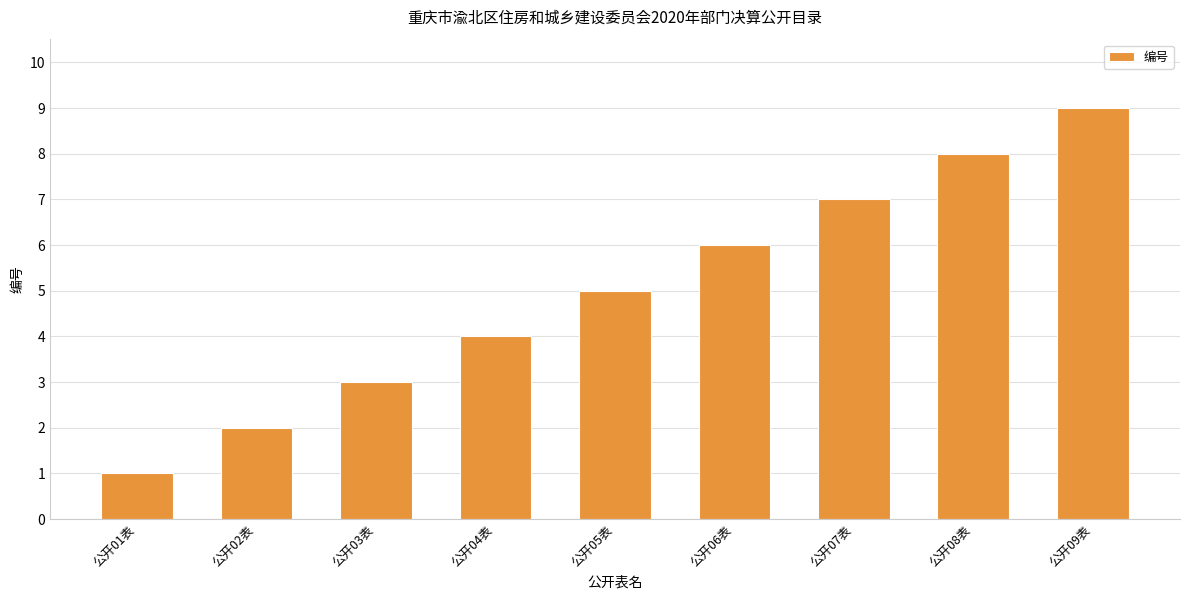

List the labels in order of value, smallest first.

公开01表, 公开02表, 公开03表, 公开04表, 公开05表, 公开06表, 公开07表, 公开08表, 公开09表